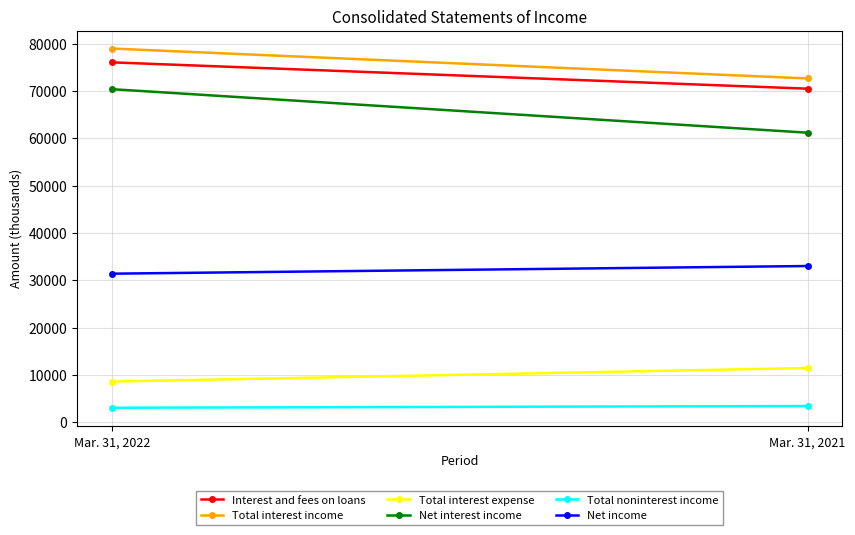

What is the difference between the maximum and minimum values in the Net income series?

1618